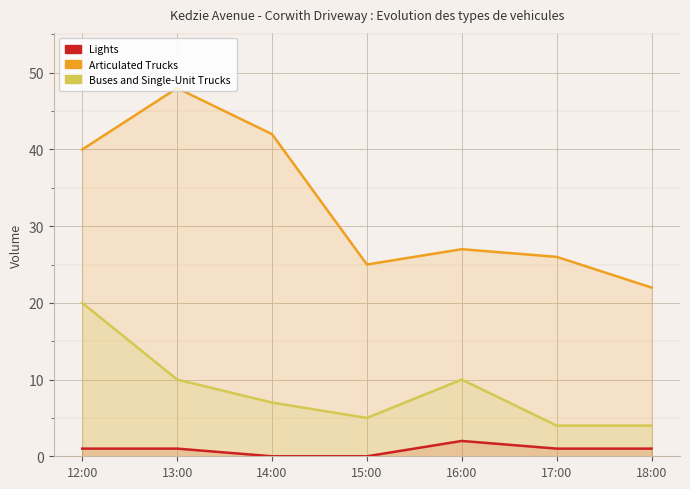

Does the chart display data point markers on the line(s)?

No